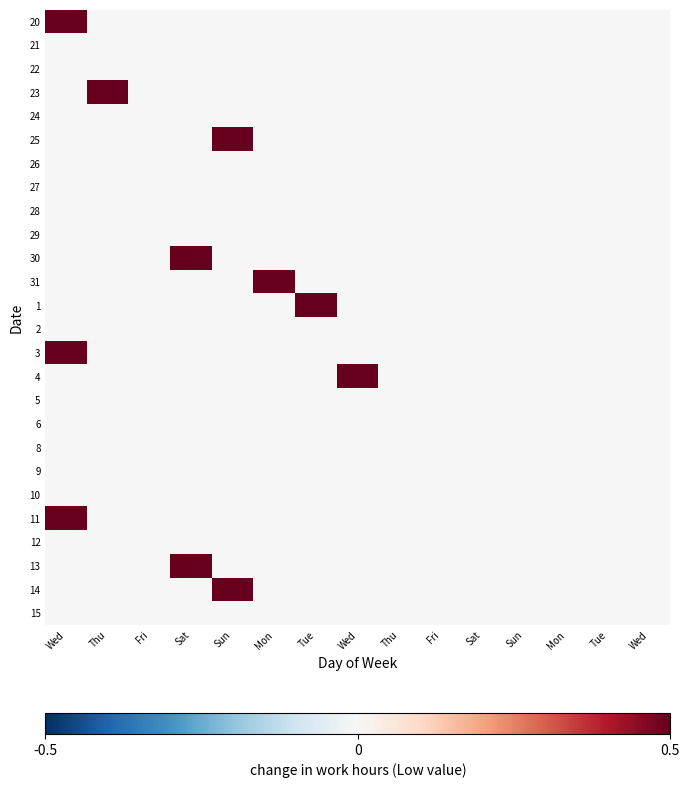

Rank the series by their maximum value, from lowest to highest.

21, 22, 24, 26, 27, 28, 29, 2, 5, 6, 8, 9, 10, 12, 15, 14, 31, 20, 13, 25, 23, 30, 1, 3, 4, 11